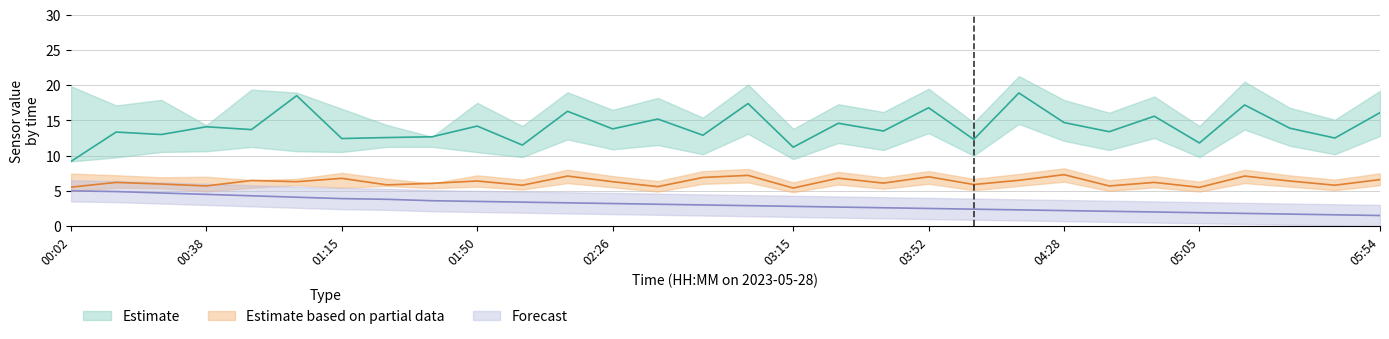

What position from the left is 03:39?

19